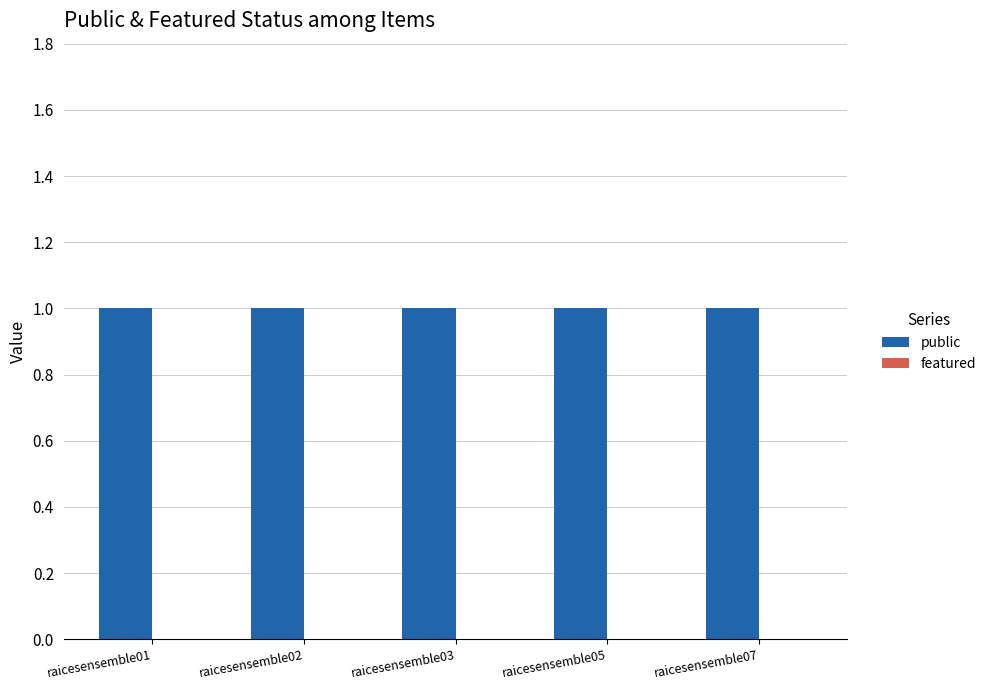

What is the value of the public bar at the 5th from the left?

1